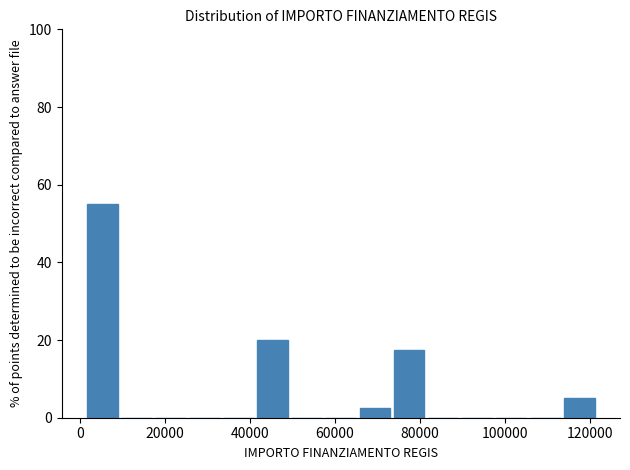

Reading left to right, list every bar in this chart as the range it spans on the x-axis followed by its height. Neither the bar edges nor the heights are printed on the chart, so give them approximately, as read against the axes.

2000 to 10000: 56
10000 to 18000: 0
18000 to 26000: 0
26000 to 34000: 0
34000 to 42000: 0
42000 to 50000: 20
50000 to 58000: 0
58000 to 66000: 0
66000 to 74000: 2
74000 to 82000: 18
82000 to 90000: 0
90000 to 98000: 0
98000 to 106000: 0
106000 to 114000: 0
114000 to 122000: 6